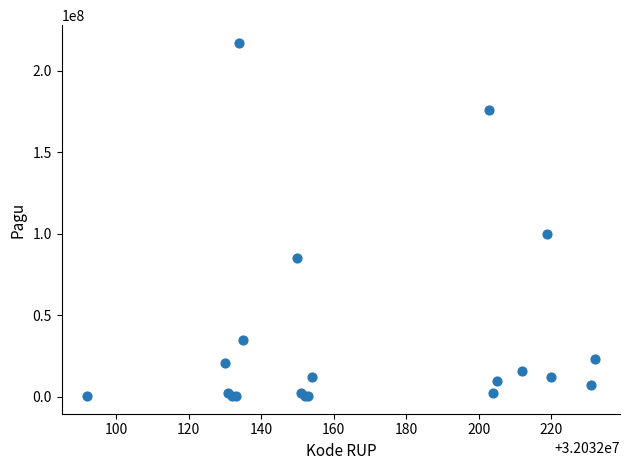

What Y value in the scatter plot is closest to 108800000?

99958000